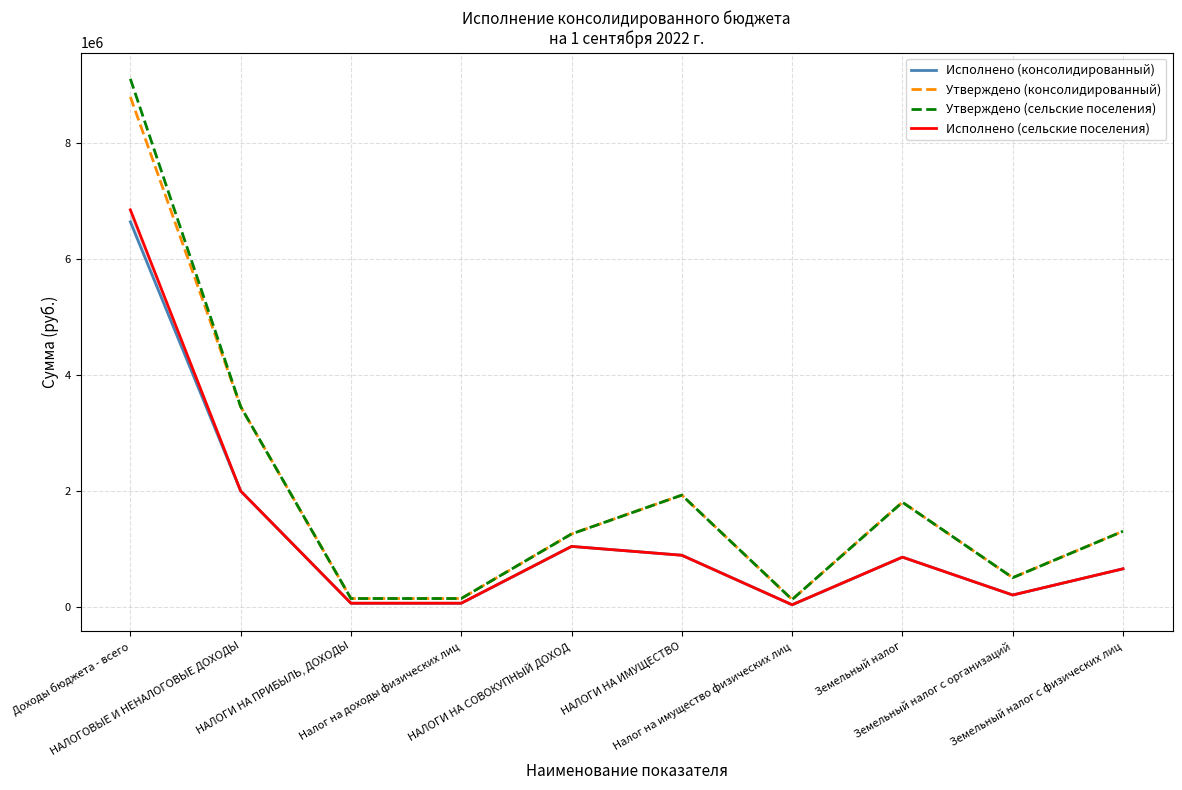

Between Налог на доходы физических лиц and Земельный налог, which series saw the biggest shift?

Утверждено (консолидированный)